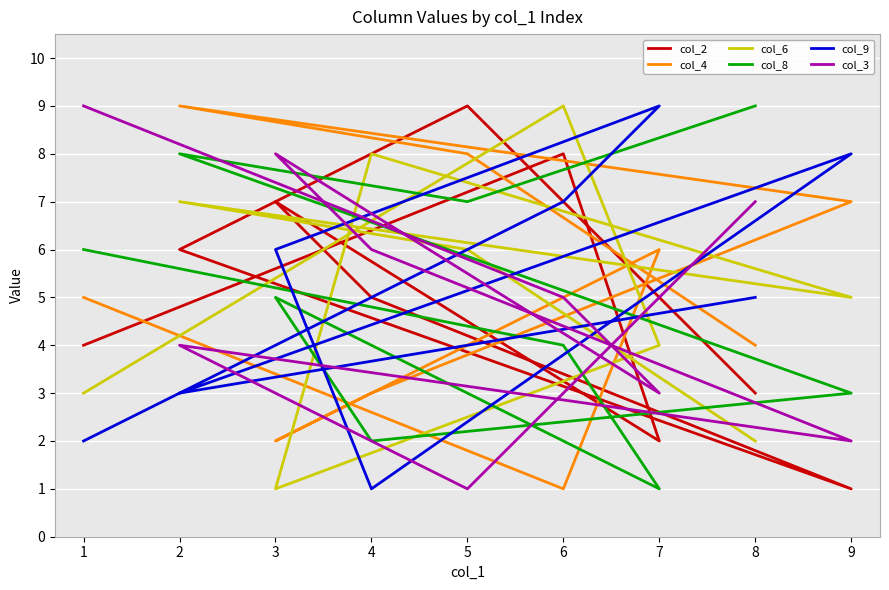

The value of col_2 at 2 is 11. True or false?

False